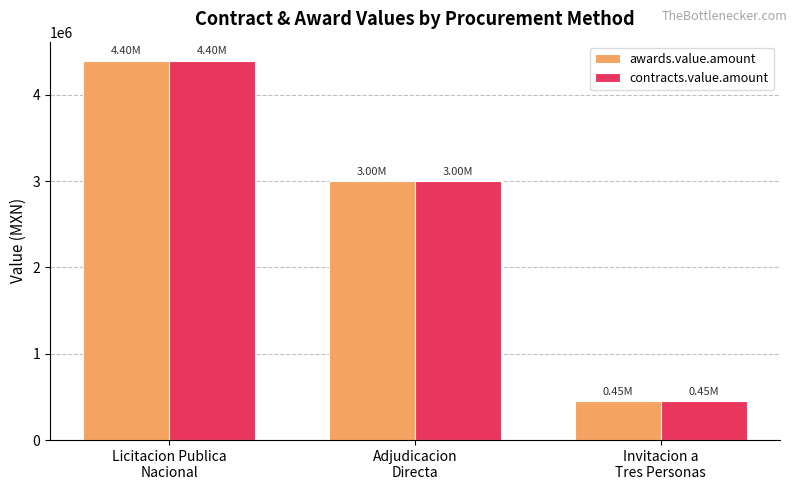

What is the average value of the awards.value.amount series?

2617065.7